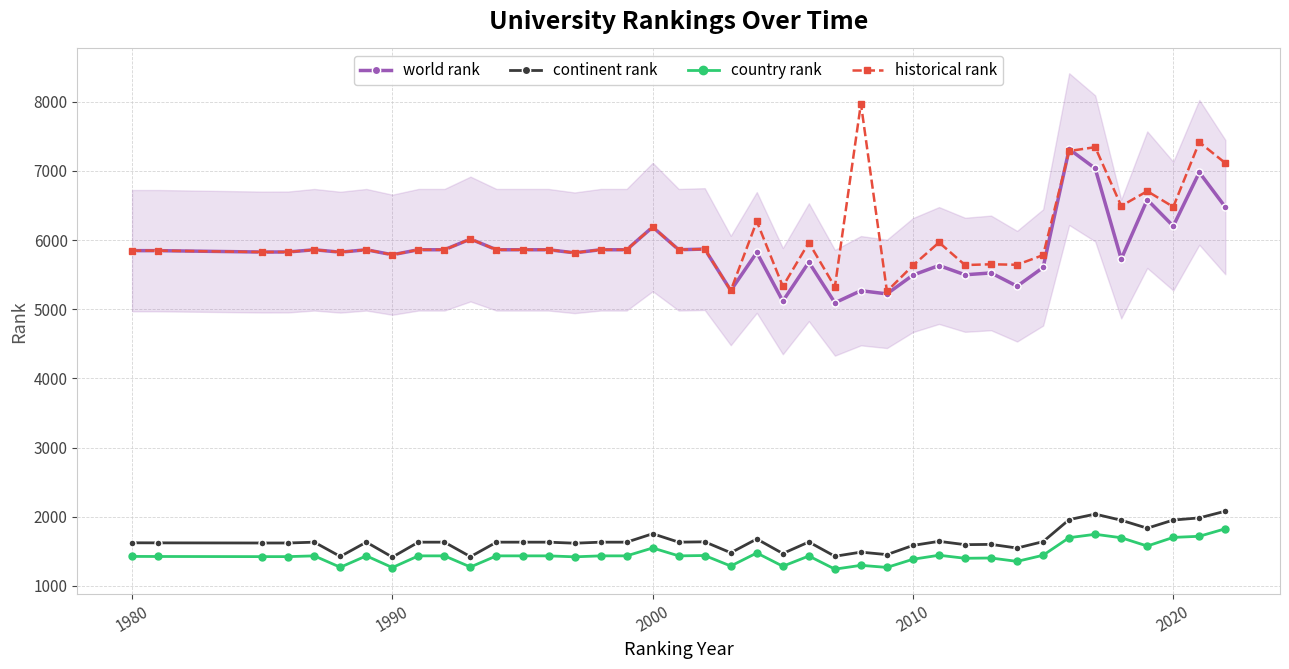

True or false: continent rank has more than 1 interior local peaks.

True